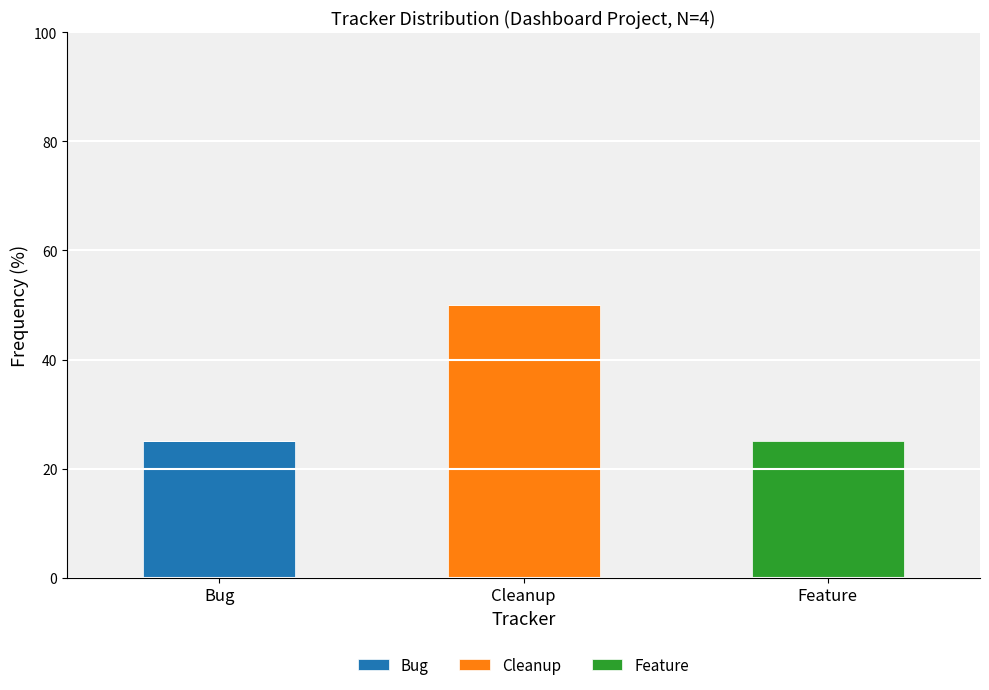

What is the highest value of the Bug series?

25